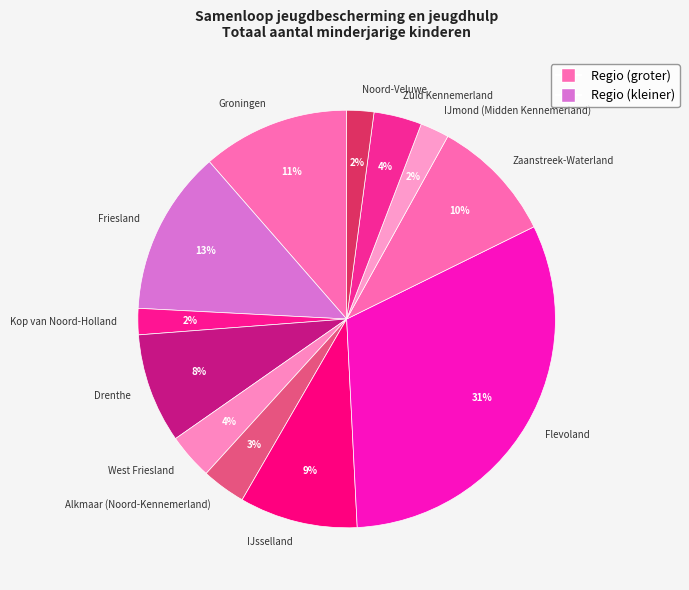

What is the largest slice in the pie chart?

Flevoland